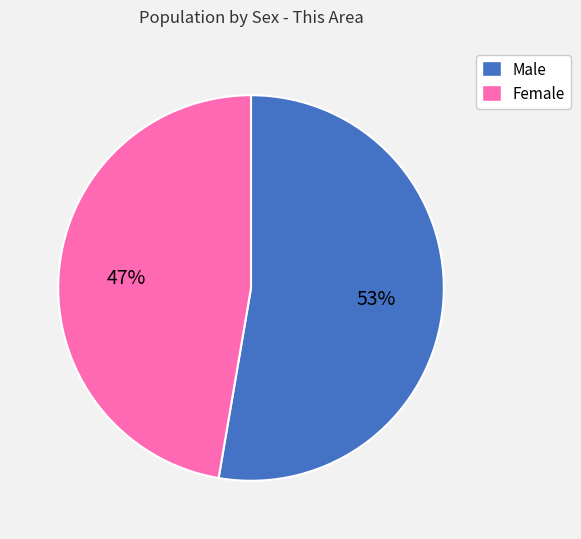

Is there any slice that represents more than half of the pie?

Yes